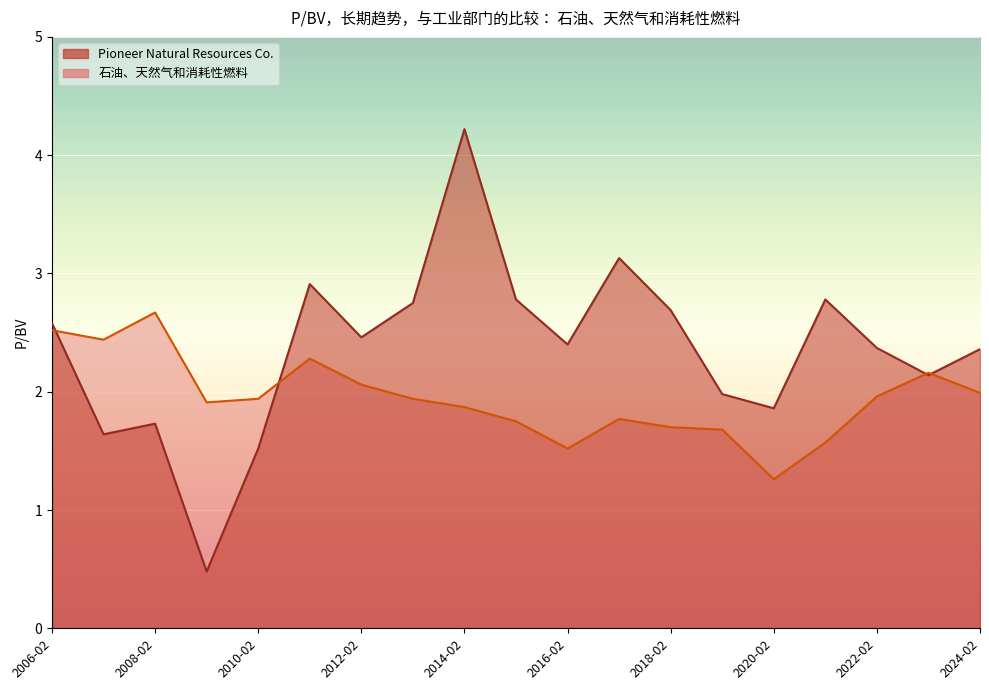

How many distinct data groups are displayed?

2